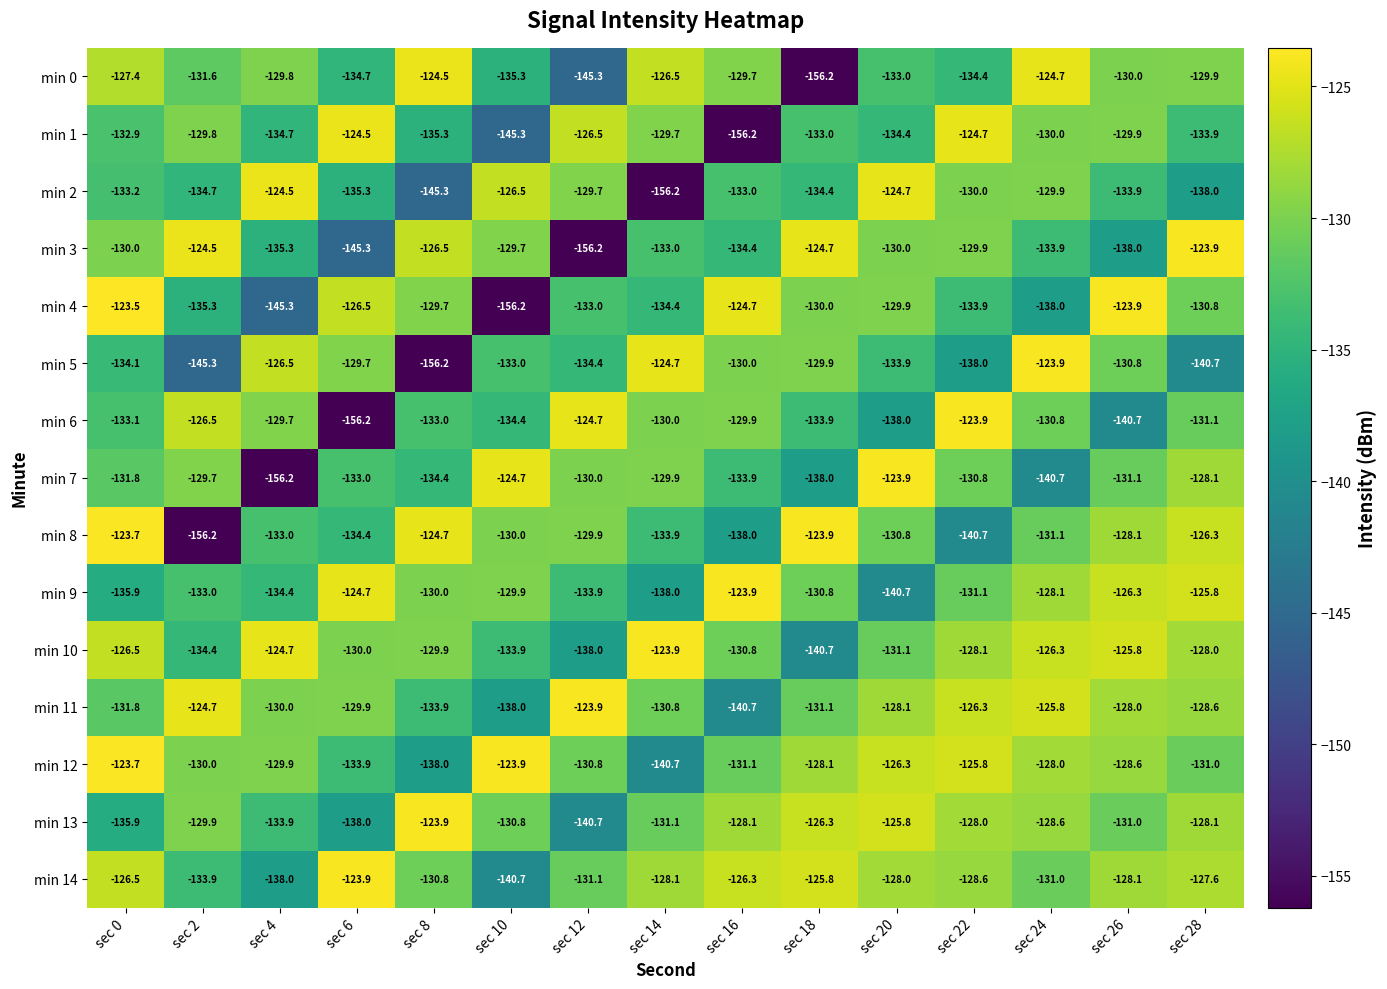

What is the sum of the min 10 values at sec 18 and sec 0?

-267.2